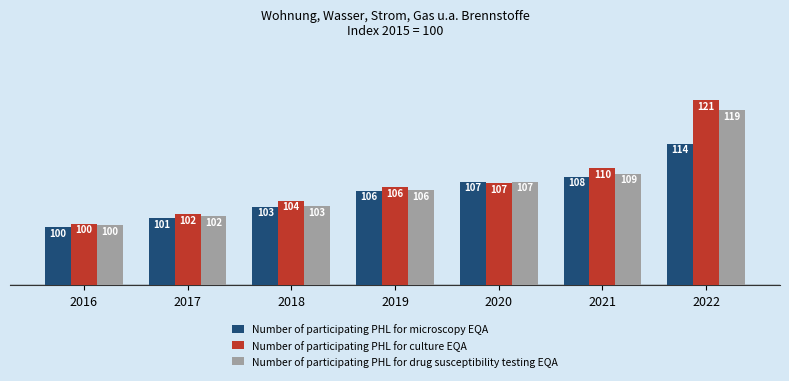

How many groups of bars are there?

7